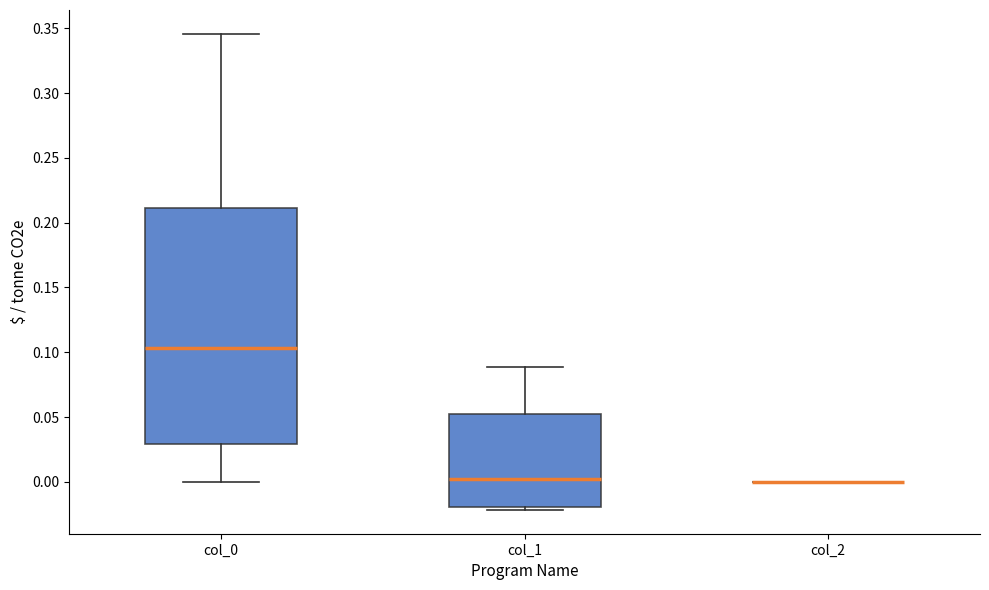

Comparing the boxes themselves (not the whiskers), which one is the tallest?

col_0